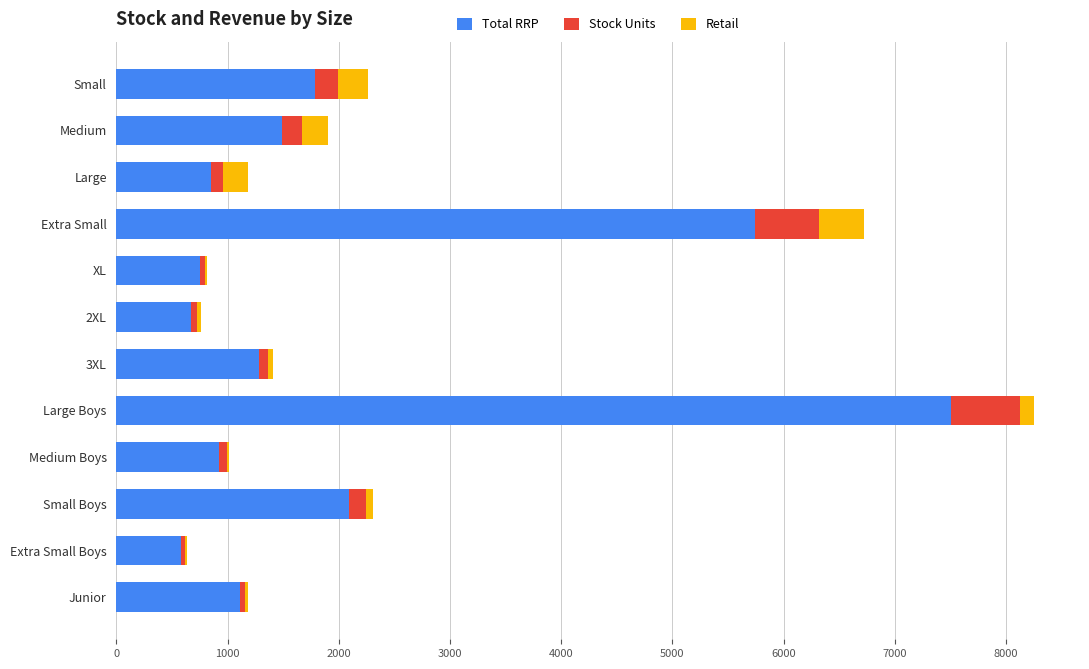

True or false: Total RRP has a value of 654.4 at Small Boys.

False